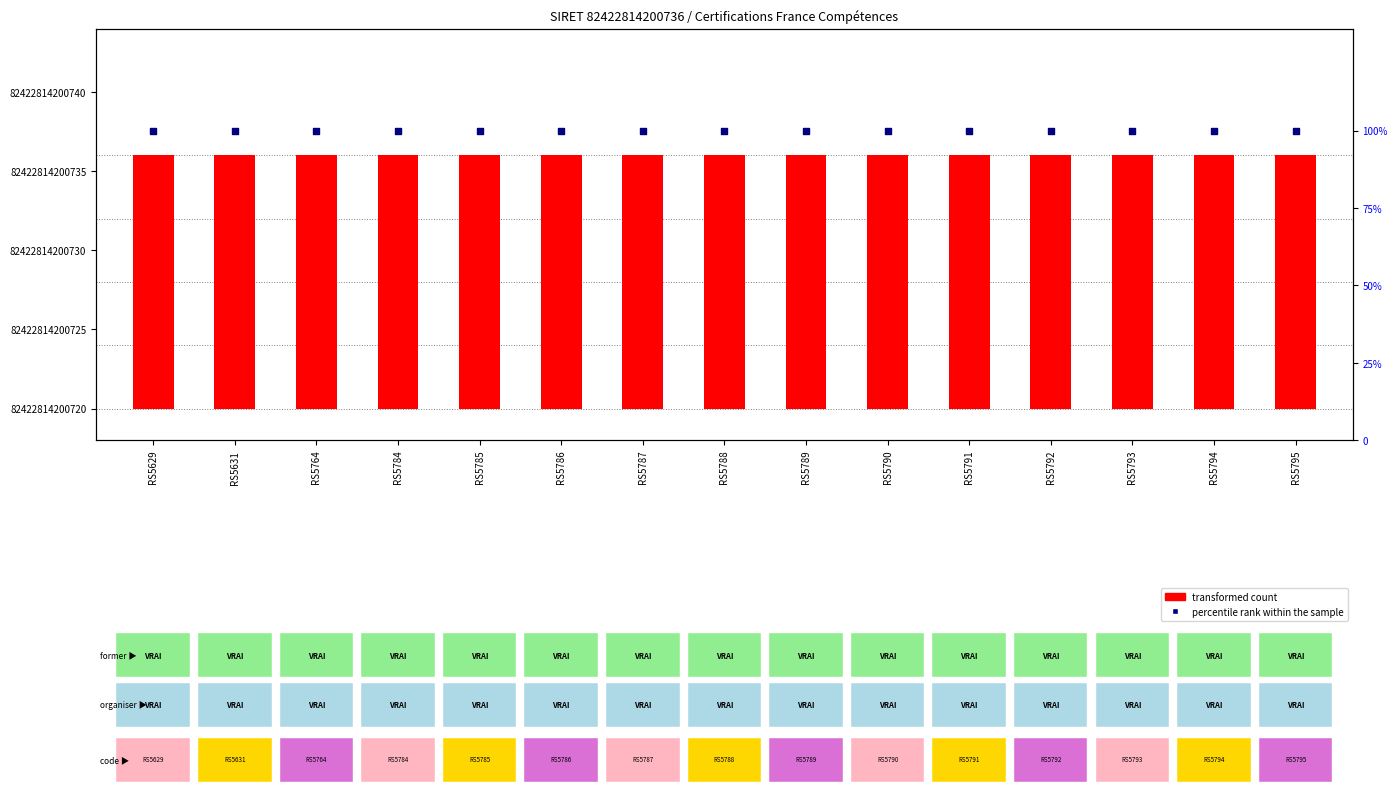

At which category is the sum across all series the highest?

RS5629